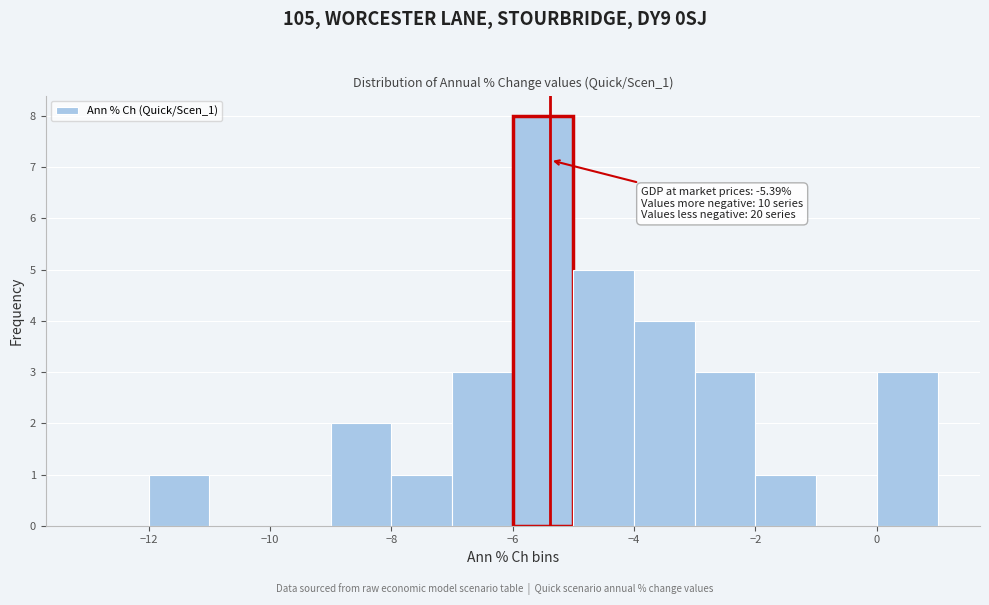

Which range on the x-axis has the tallest bar?

-6 to -5